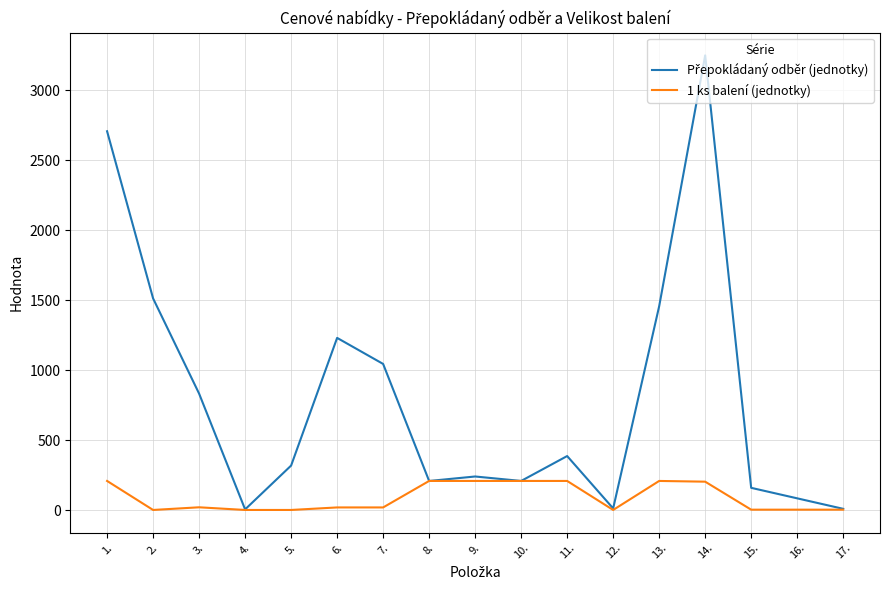

At which category is the sum across all series the highest?

14.